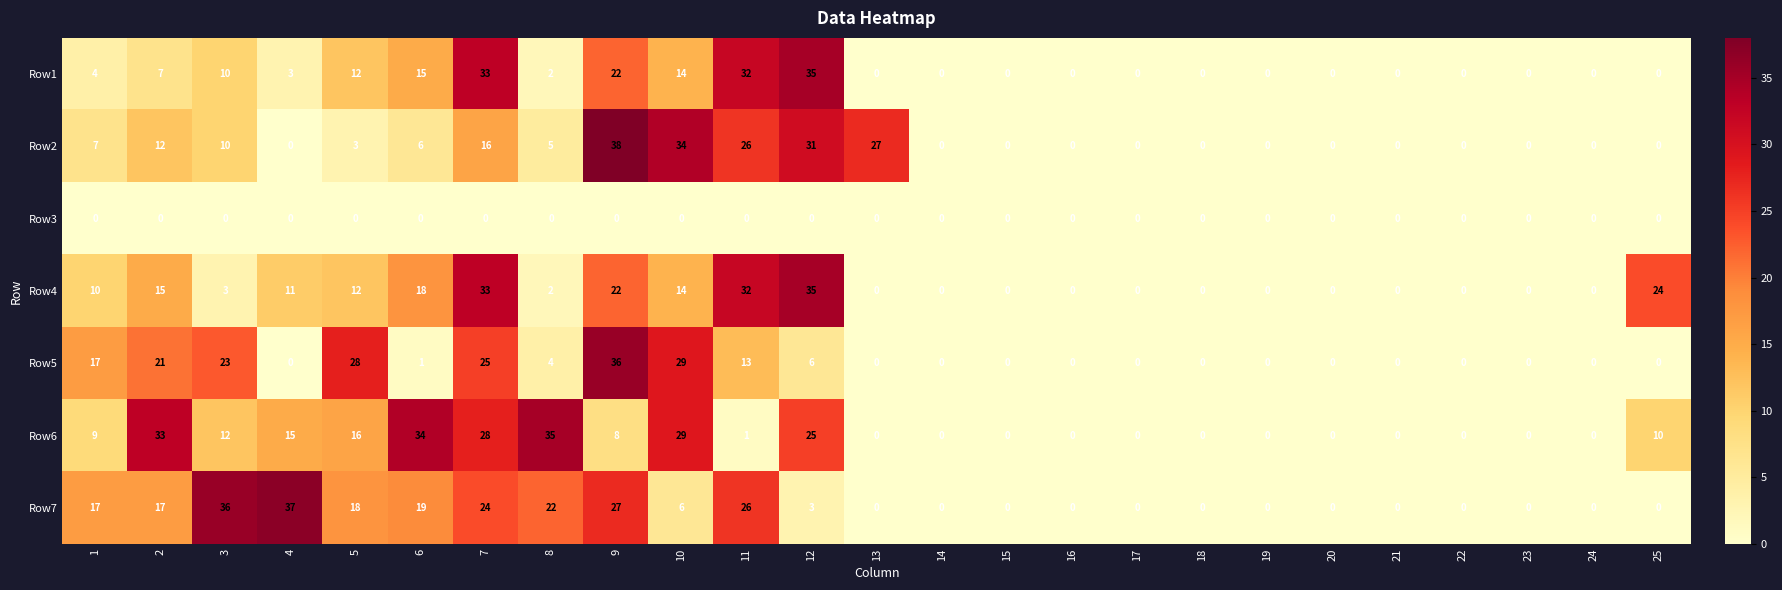

What is the total value across all series at 6?

93